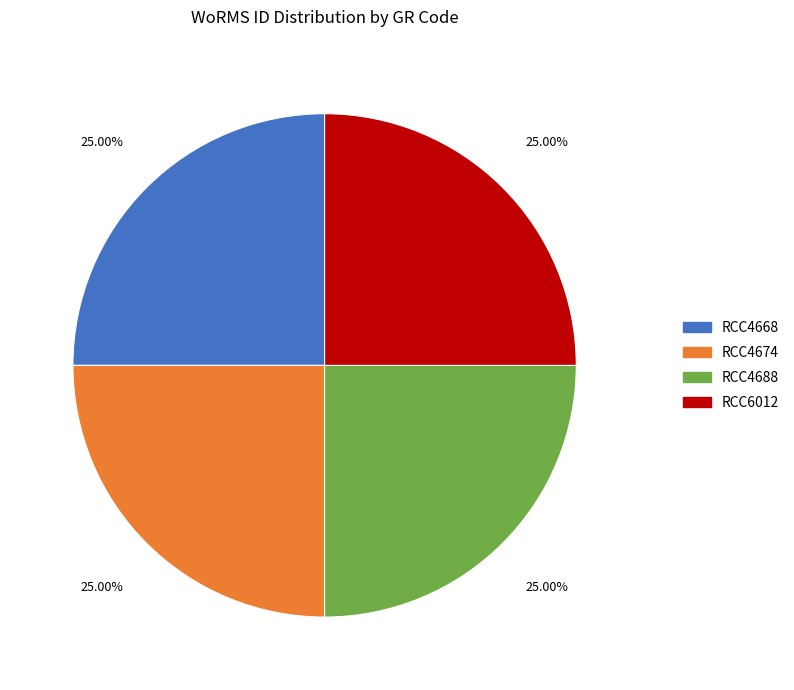

Is there any slice that represents more than half of the pie?

No